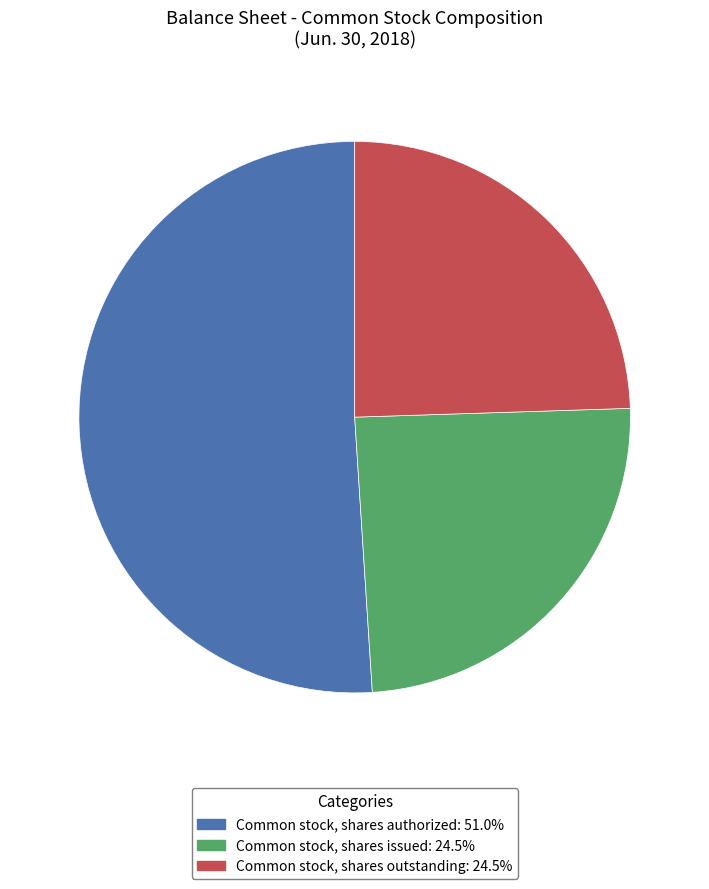

Combined, do Common stock, shares authorized and Common stock, shares issued account for over 50%?

Yes